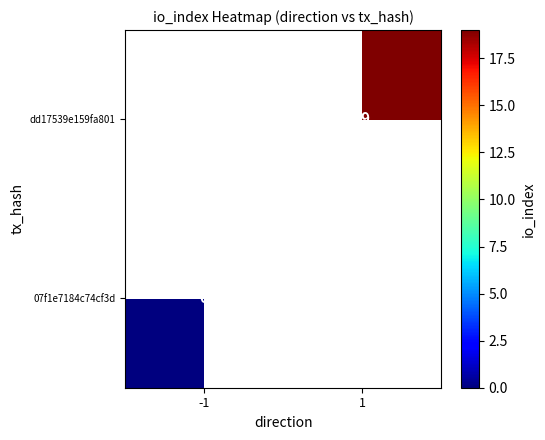

Is the value of 07f1e7184c74cf3d at -1 greater than the value of dd17539e159fa801 at 1?

No